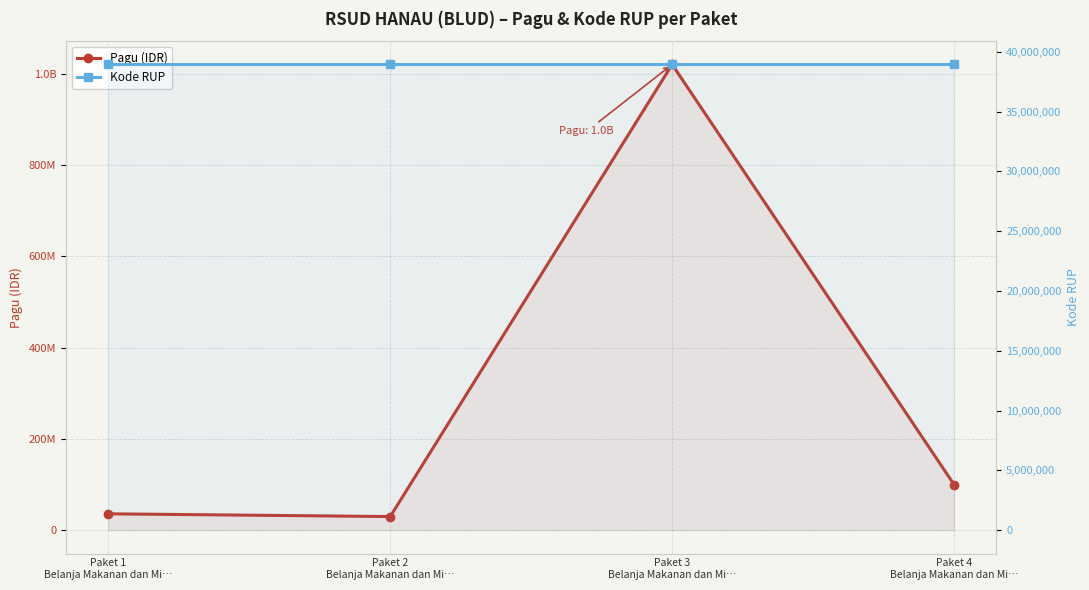

What is the approximate value of Pagu (IDR) at Paket 3
Belanja Makanan dan Mi…, to the nearest 100?

1020000000